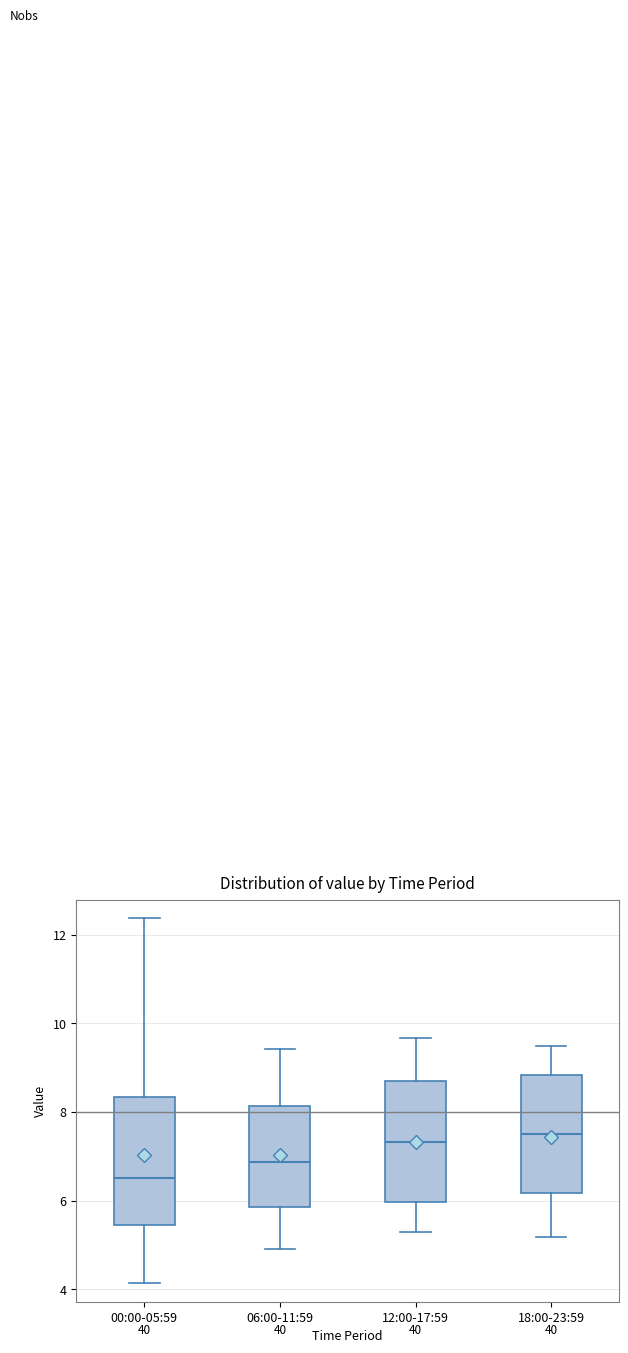

Reading left to right, read every box against the y-axis: the position of its median line, the range the box covers, and the ends of its whiskers. The values are not printed on the chart, so give them approximately, as read against the axis.

00:00-05:59: median 6.6, box 5.4 to 8.4, whiskers 4.2 to 12.4
06:00-11:59: median 6.8, box 5.8 to 8.2, whiskers 5.0 to 9.4
12:00-17:59: median 7.4, box 6.0 to 8.8, whiskers 5.4 to 9.6
18:00-23:59: median 7.6, box 6.2 to 8.8, whiskers 5.2 to 9.6